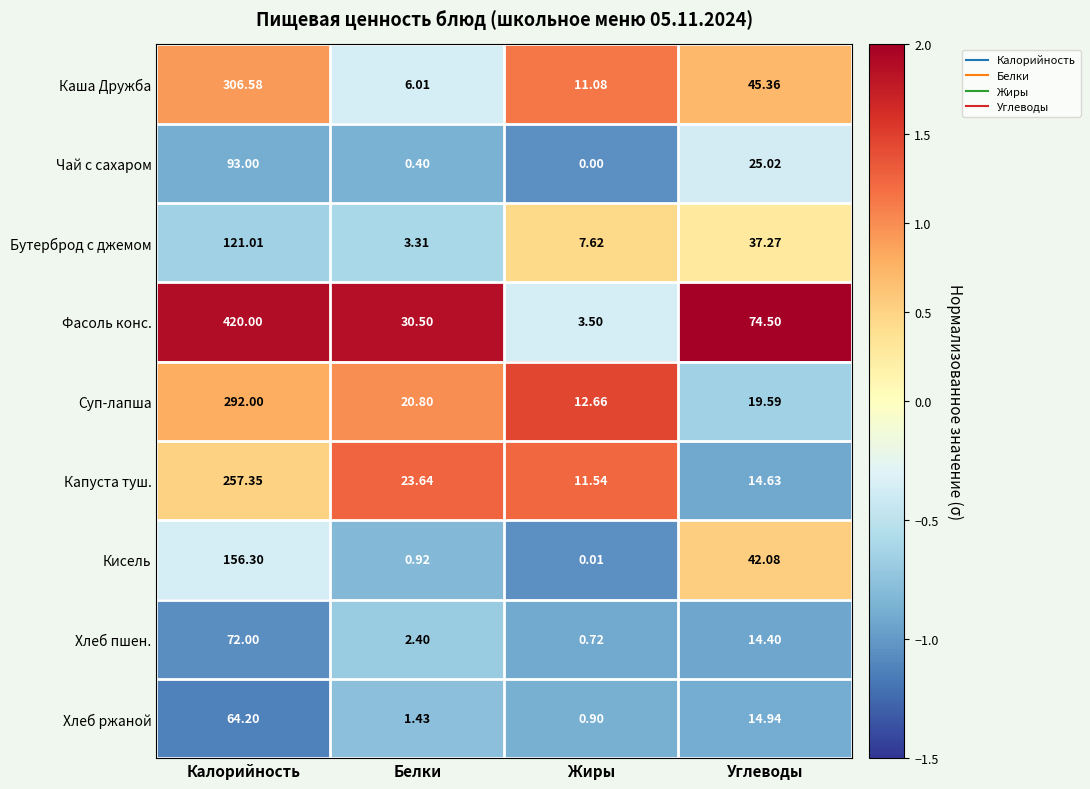

Is the value of Фасоль конс. at Калорийность greater than the value of Каша Дружба at Жиры?

Yes